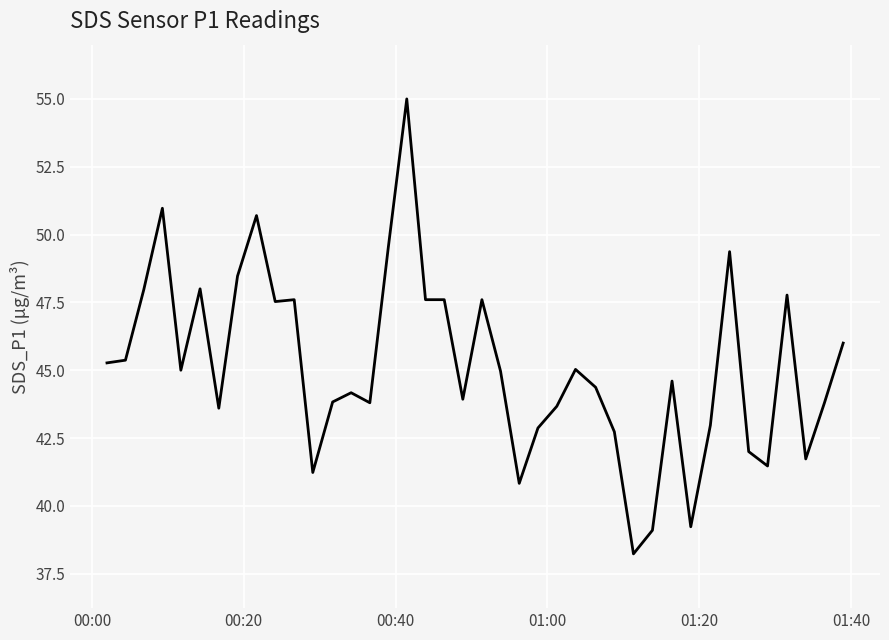

What is the difference between the maximum and minimum values?

16.8